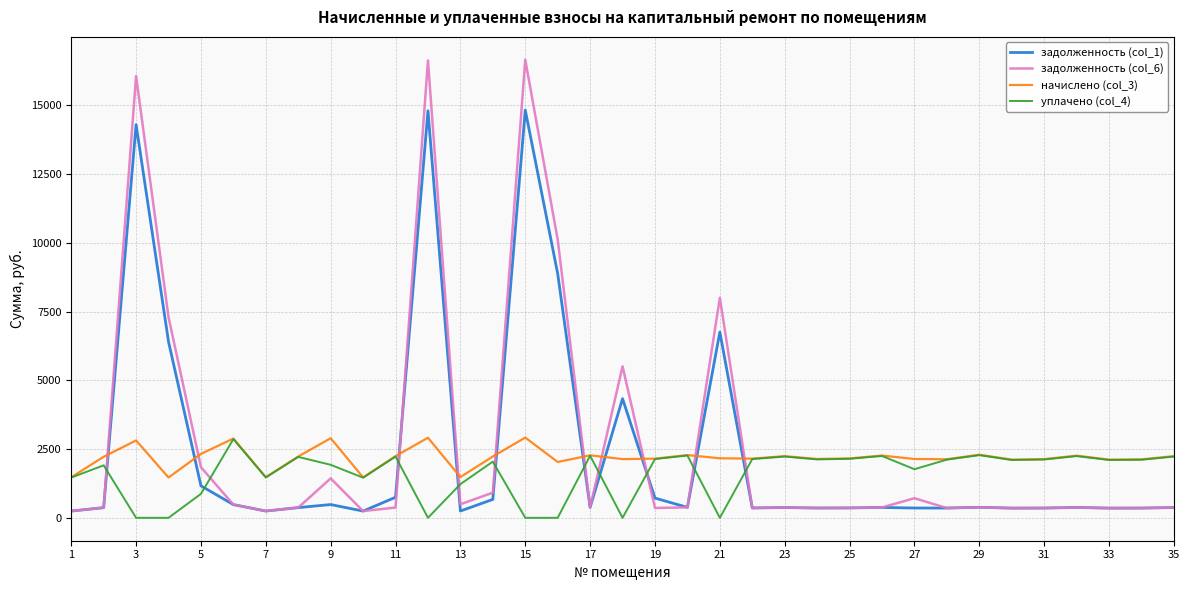

In задолженность (col_6), how many points are lower than both neighbors (excluding endpoints)?

10